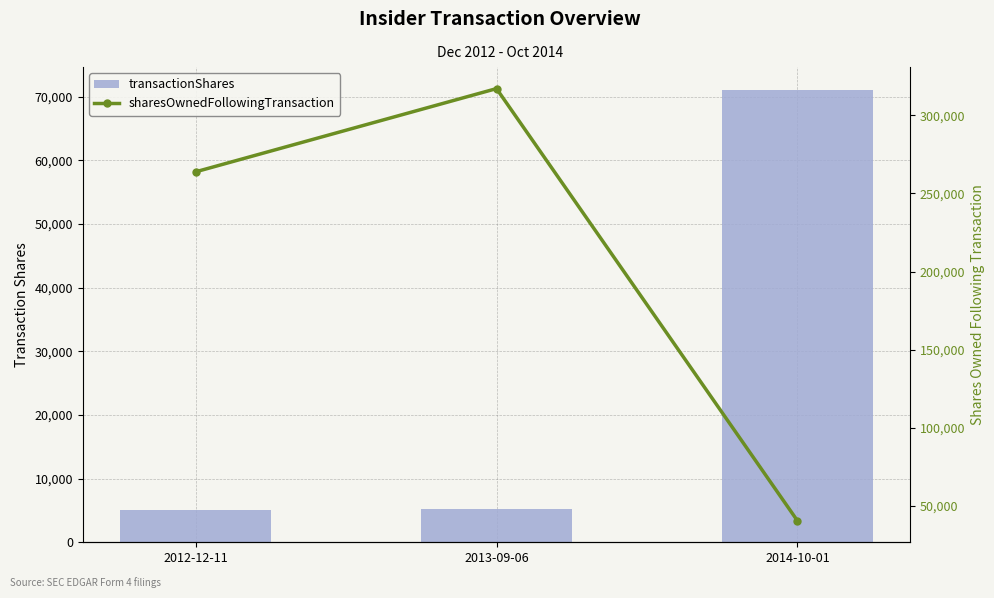

Is the value of sharesOwnedFollowingTransaction at 2014-10-01 greater than the value of transactionShares at 2012-12-11?

Yes